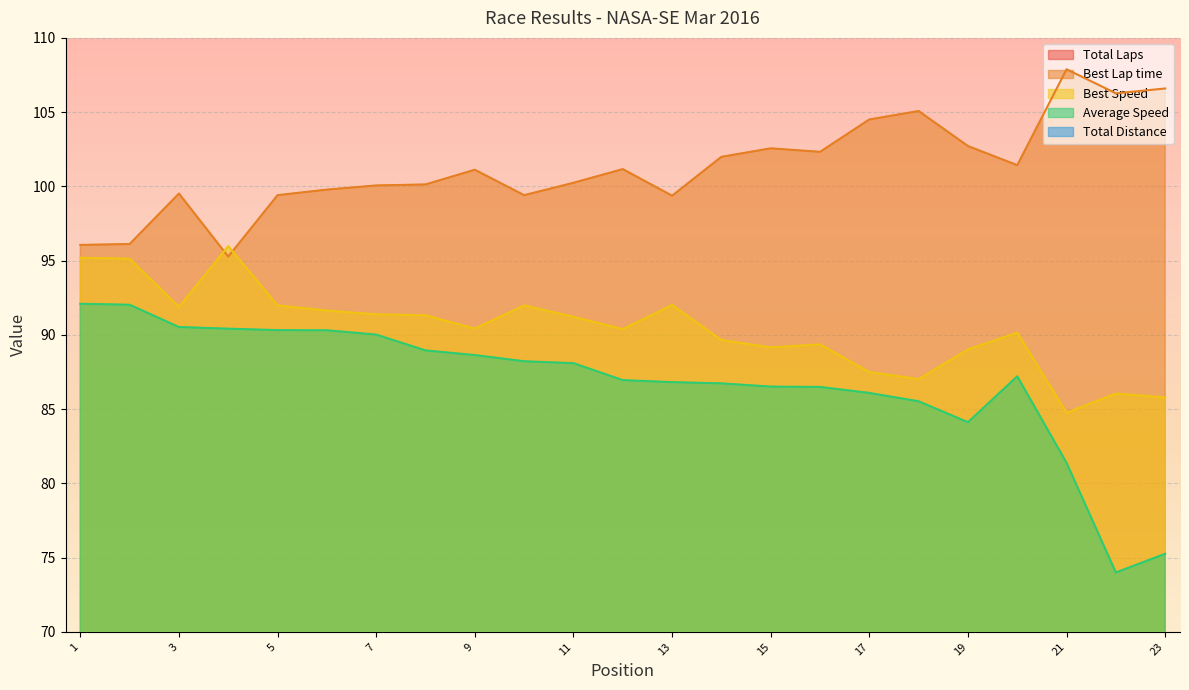

The value of Best Speed at 9 is 90.4. True or false?

True